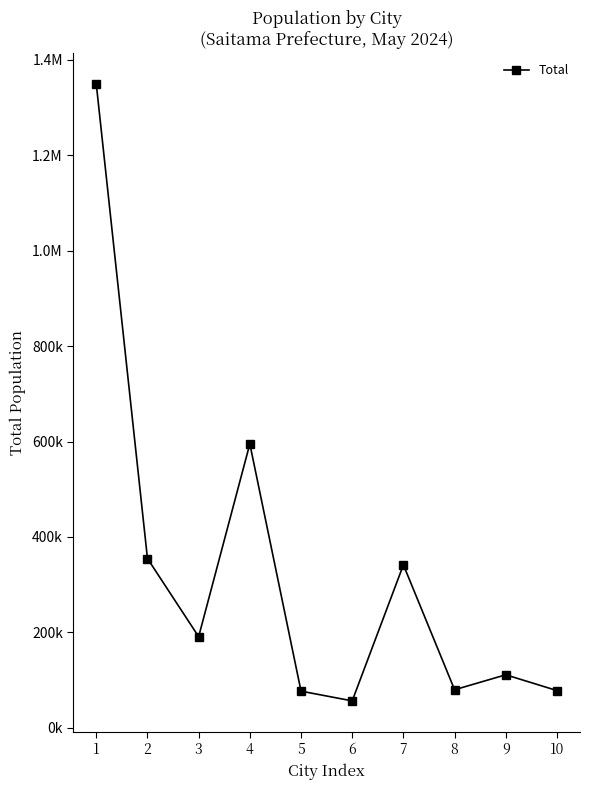

What is the change in value from 7 to 8?

-261901